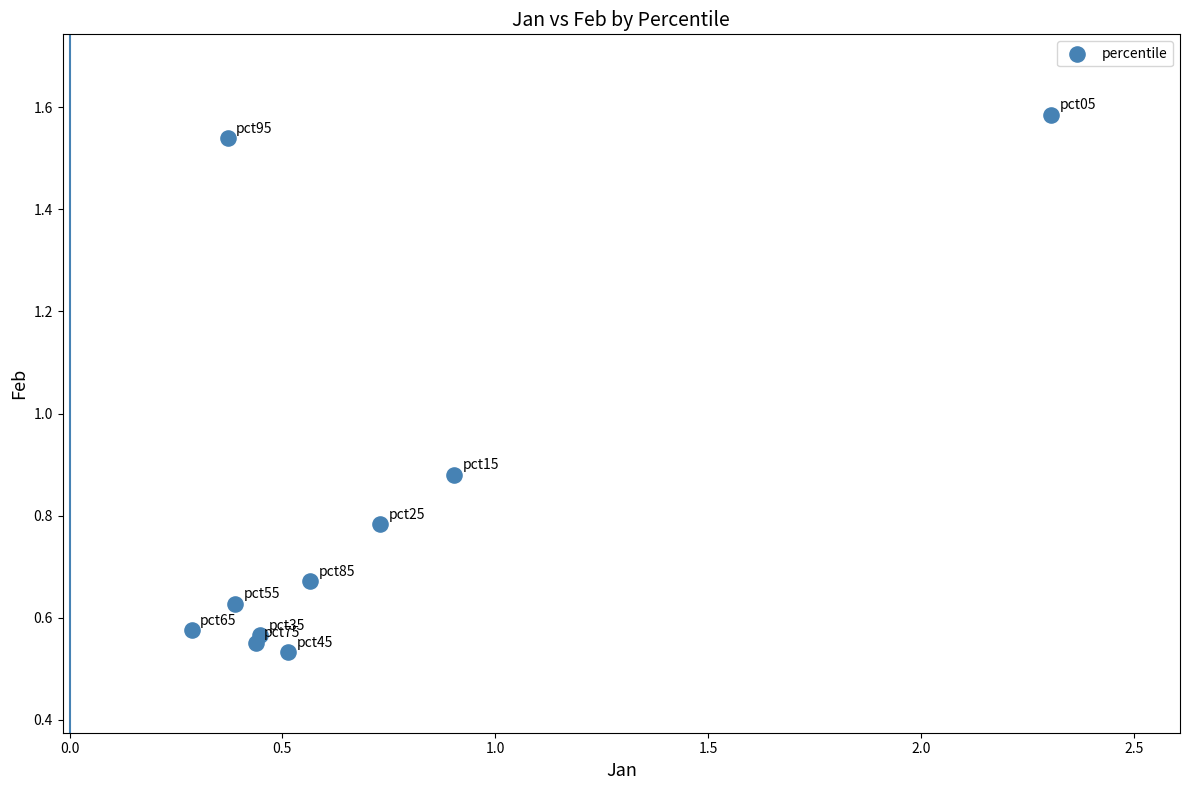

What is the range of Y values (max minus min)?

1.1